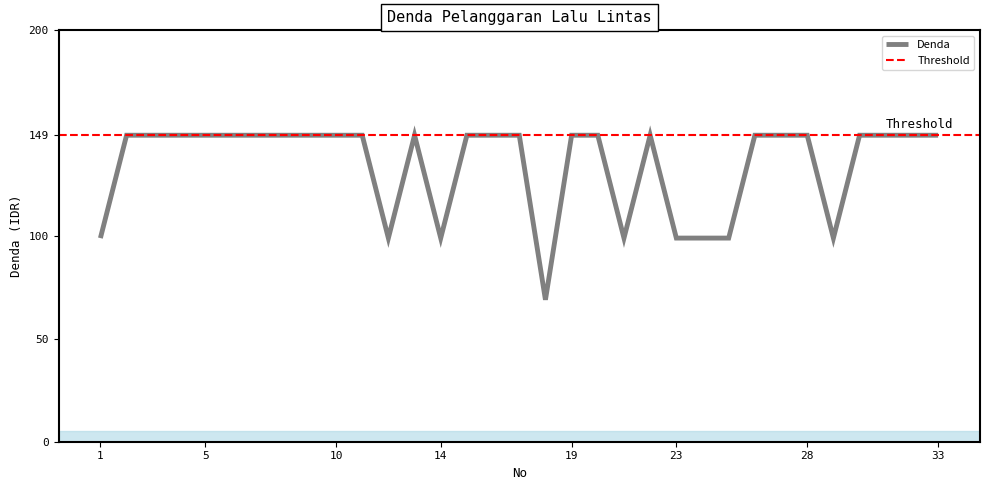

What is the difference between the values at 25 and 10?

50